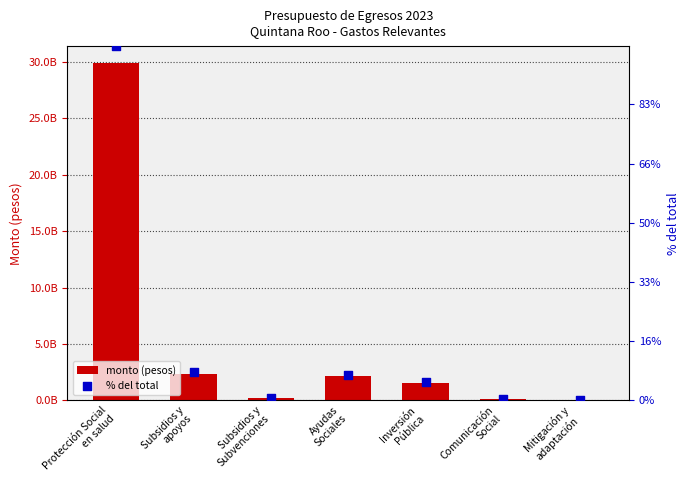

Which series has the largest Y range (max minus min)?

col_6